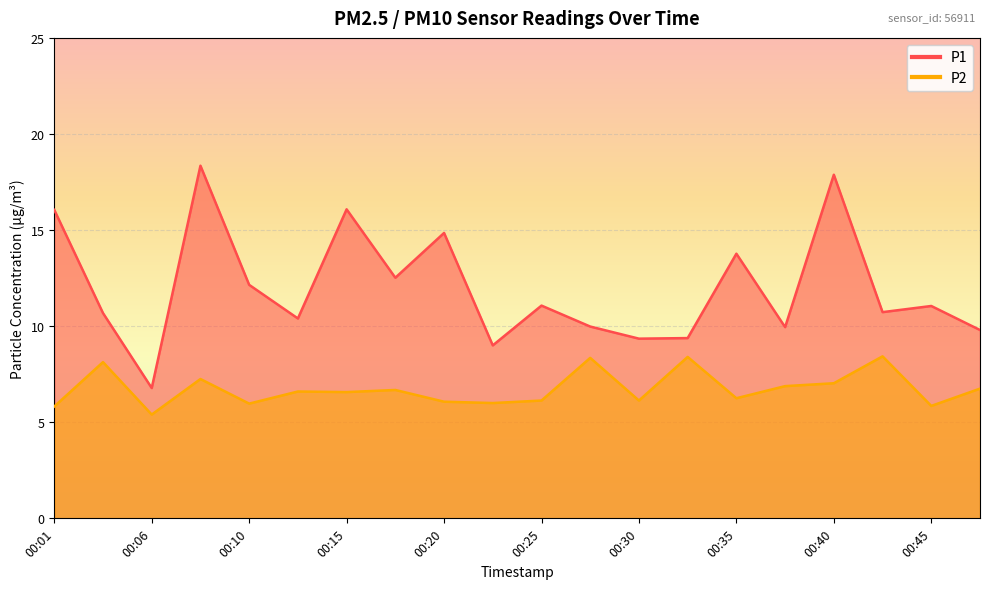

What is the sum of the P1 values at 00:06 and 00:42?

17.5